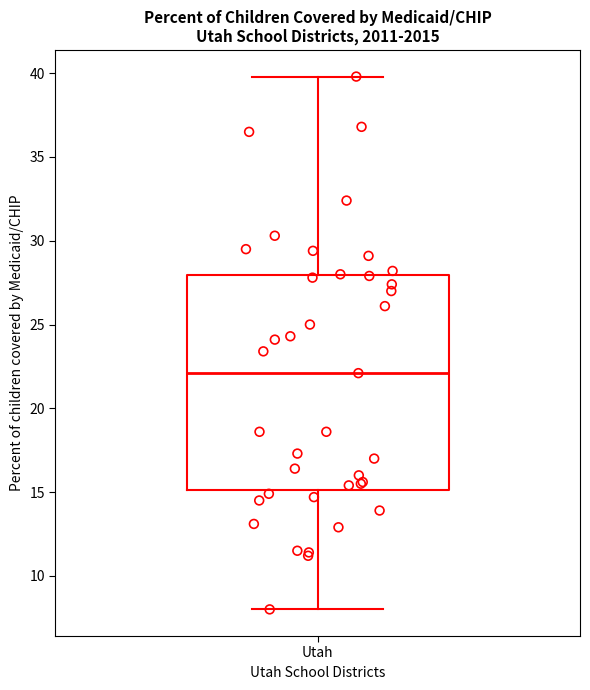

Where is the lower edge of the box for Utah on the y-axis? The values are not printed on the chart, so give them approximately, as read against the axis.

15